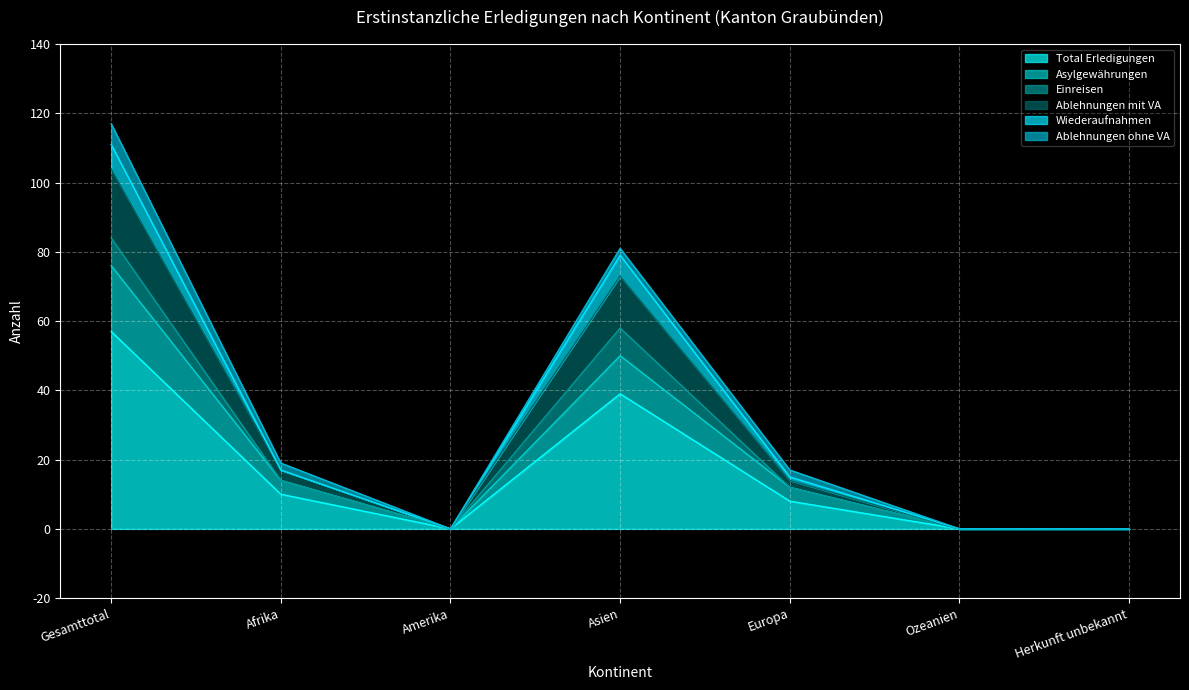

Which category has the highest value in the Wiederaufnahmen series?

Gesamttotal